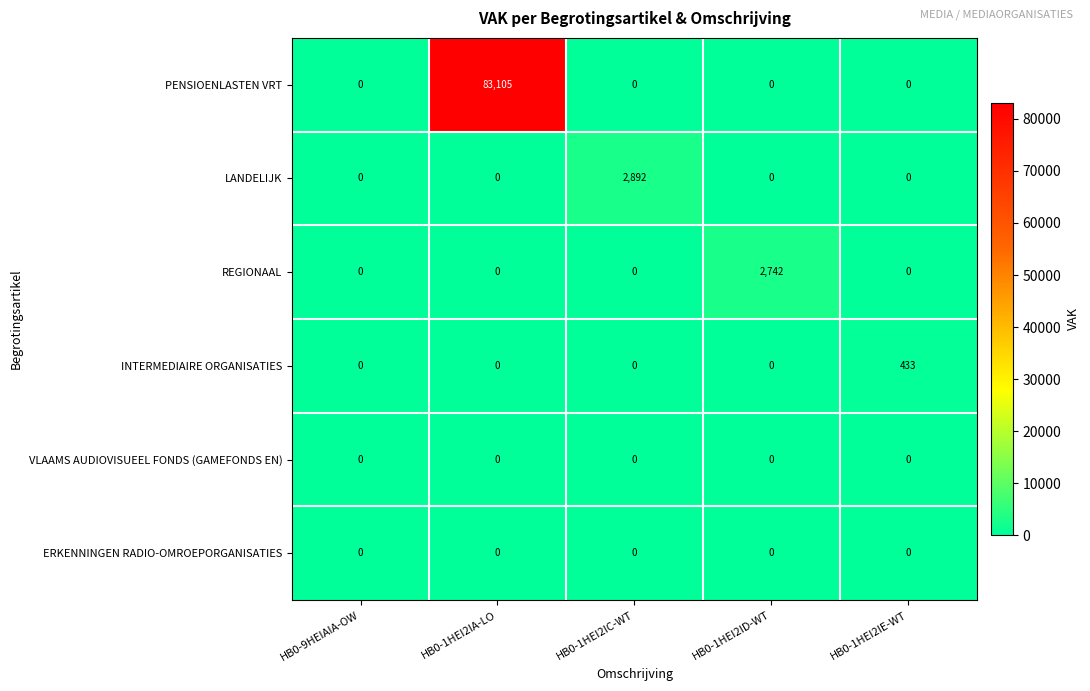

True or false: VLAAMS AUDIOVISUEEL FONDS (GAMEFONDS EN) has a value of 0 at HB0-1HEI2IC-WT.

True